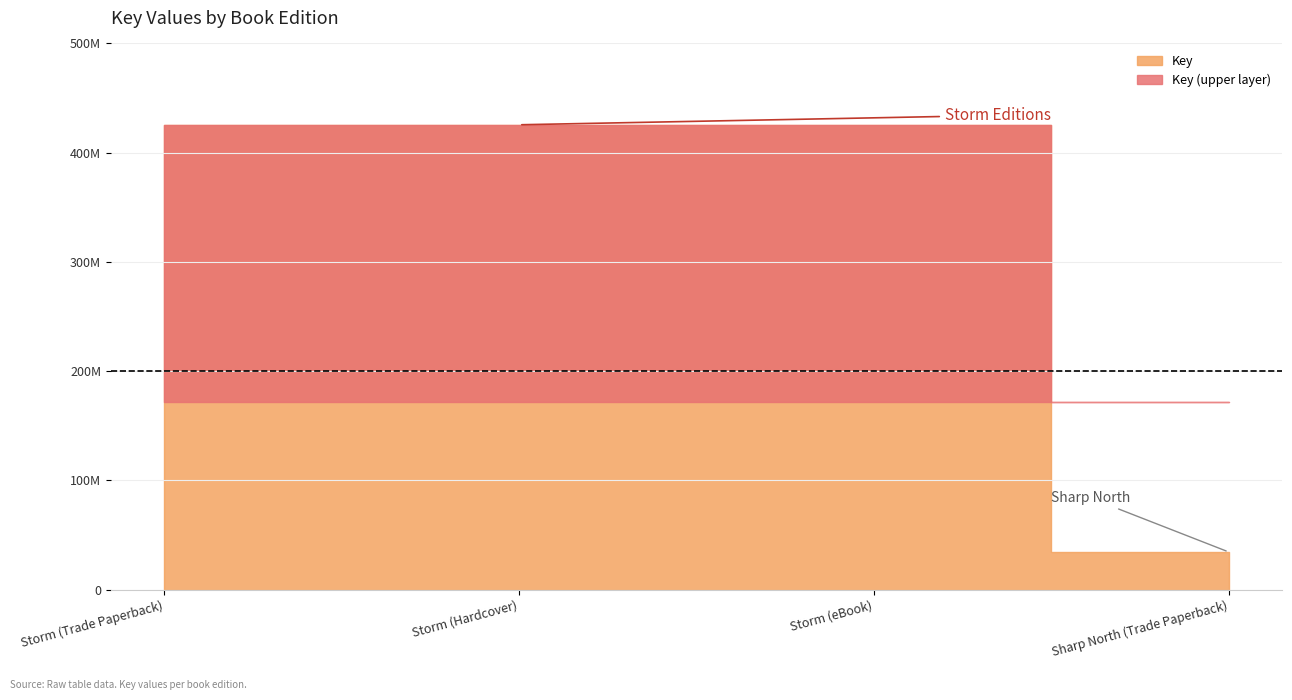

Rank the categories by value from lowest to highest.

Sharp North (Trade Paperback), Storm (Trade Paperback), Storm (Hardcover), Storm (eBook)